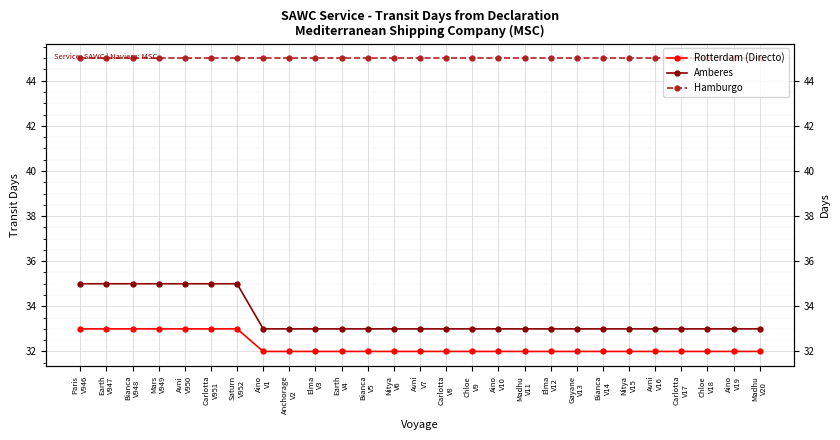

Reading left to right, list all the values displayed in this chart.

Rotterdam (Directo): 33	33	33	33	33	33	33	32	32	32	32	32	32	32	32	32	32	32	32	32	32	32	32	32	32	32	32
Amberes: 35	35	35	35	35	35	35	33	33	33	33	33	33	33	33	33	33	33	33	33	33	33	33	33	33	33	33
Hamburgo: 45	45	45	45	45	45	45	45	45	45	45	45	45	45	45	45	45	45	45	45	45	45	45	45	45	45	45